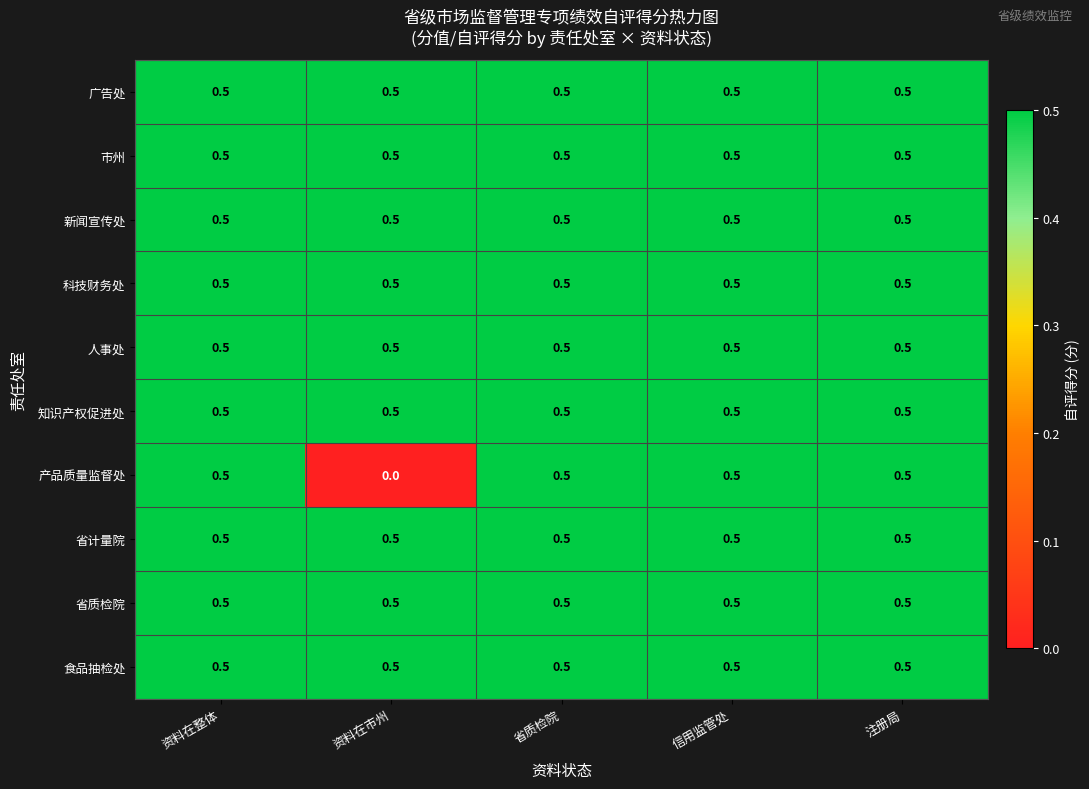

Which series has the largest range (max minus min)?

产品质量监督处